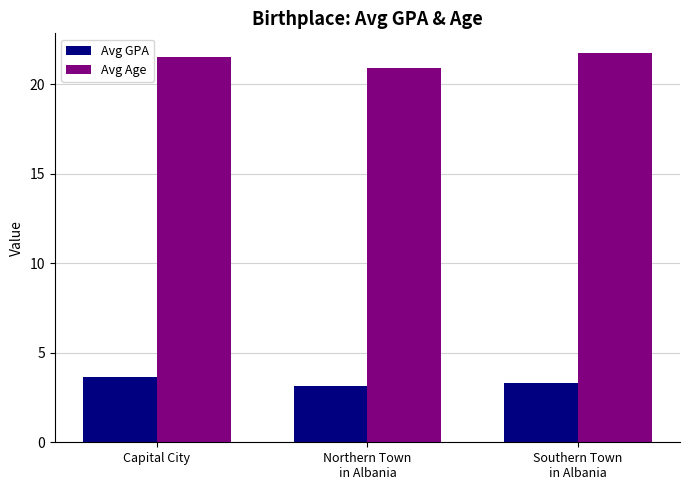

At which label does Avg GPA reach its peak?

Capital City